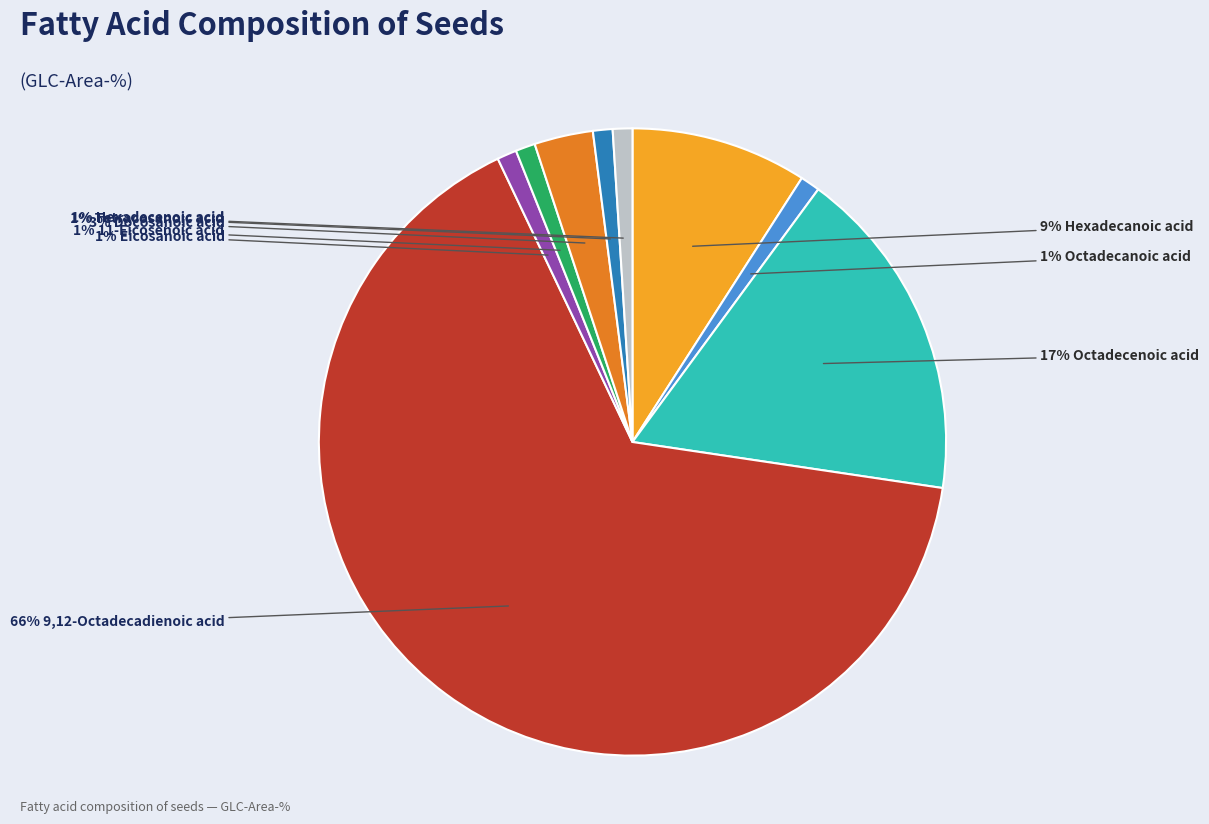

Does any single category account for the majority?

Yes